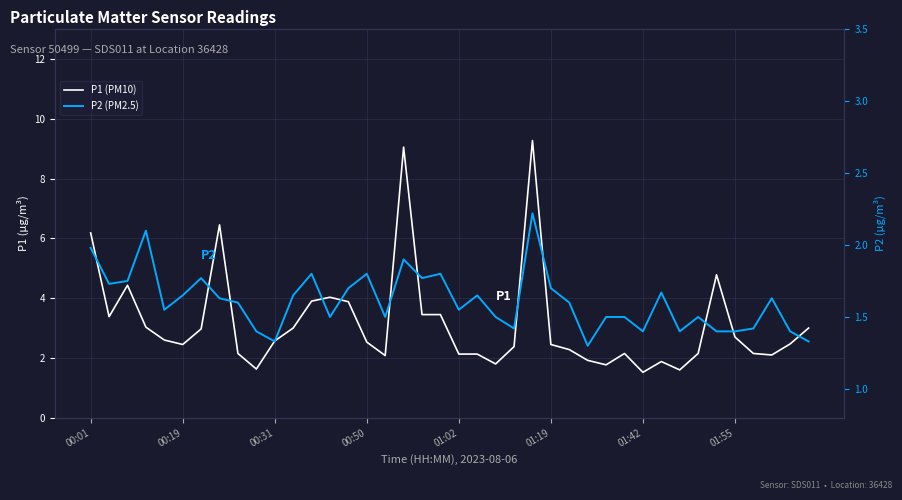

At how many categories does at least one series exceed 3?

13